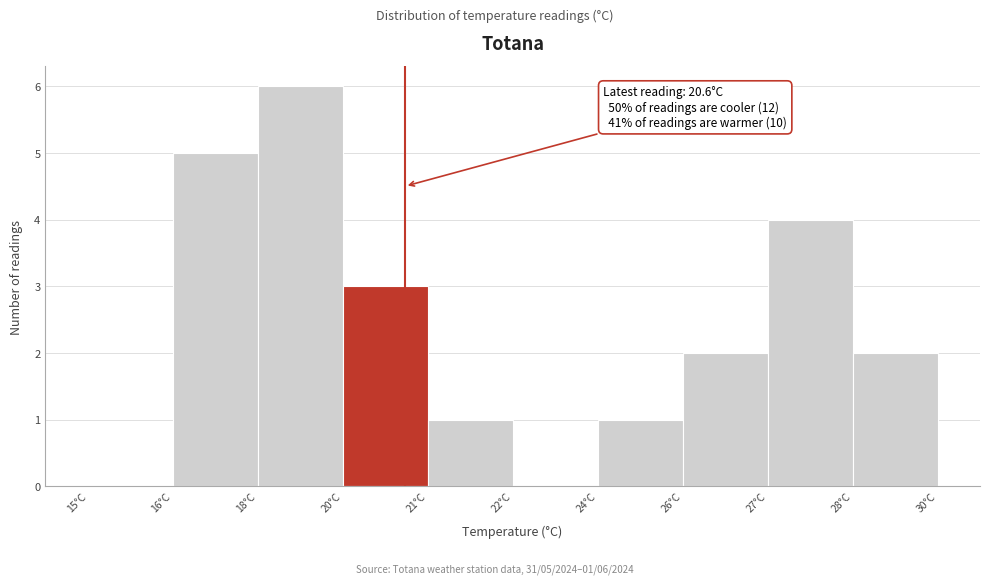

Reading left to right, extract all data points from this chart.

15°C=0	16°C=5	18°C=6	20°C=3	21°C=1	22°C=0	24°C=1	26°C=2	27°C=4	28°C=2